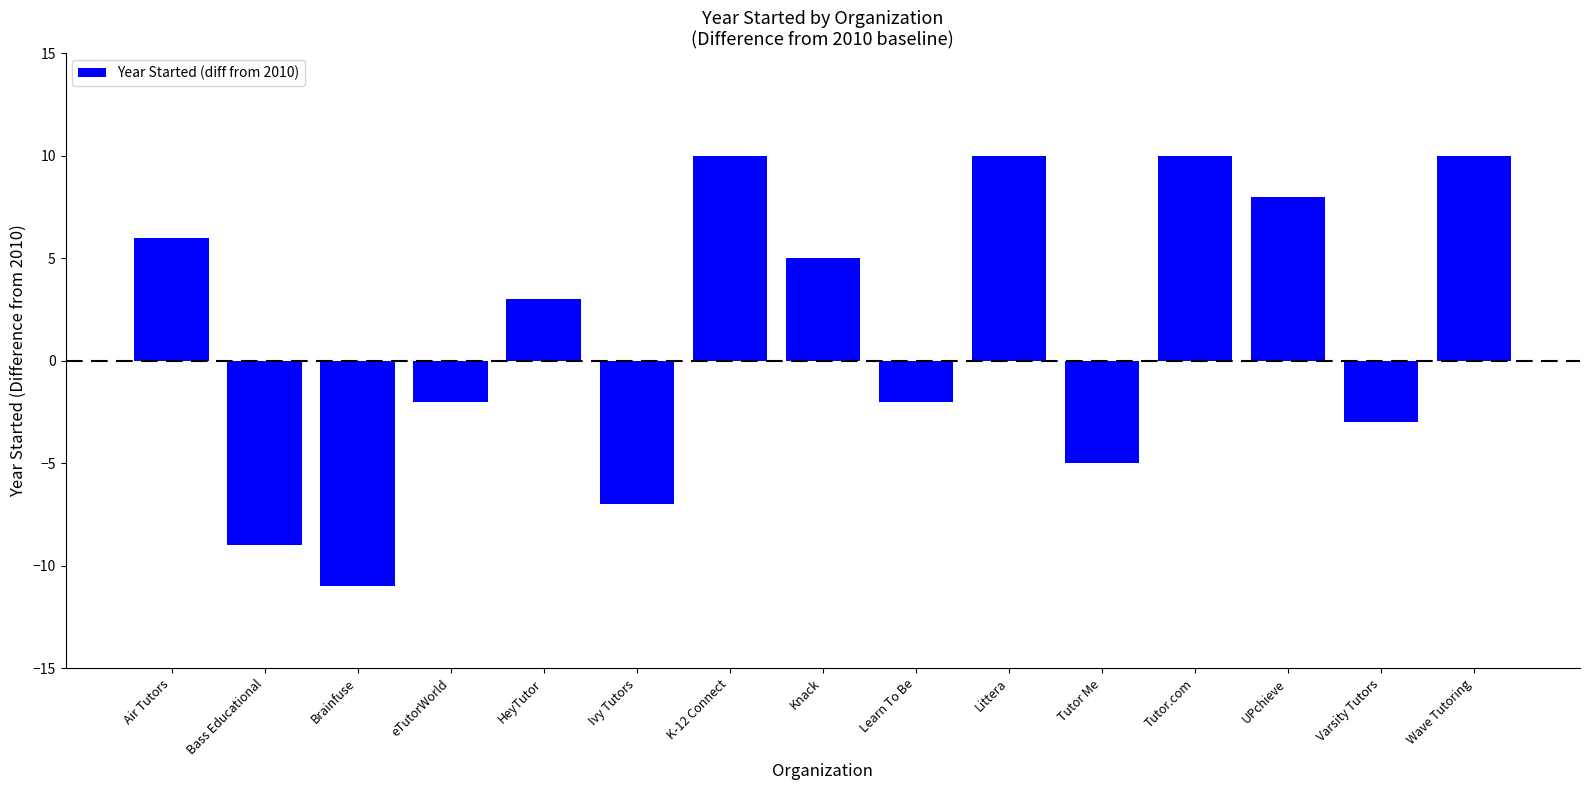

What is the change in value from Air Tutors to Knack?

-1